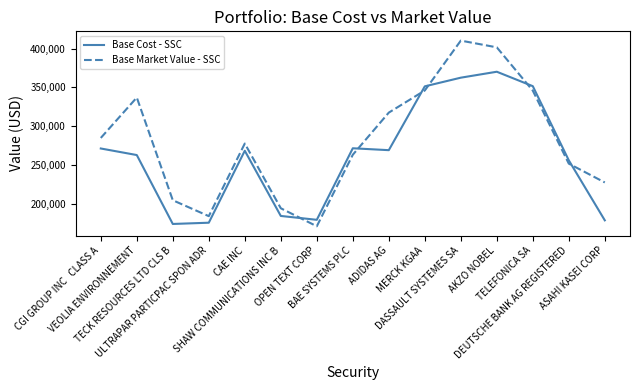

True or false: Base Cost - SSC and Base Market Value - SSC cross at least once.

True